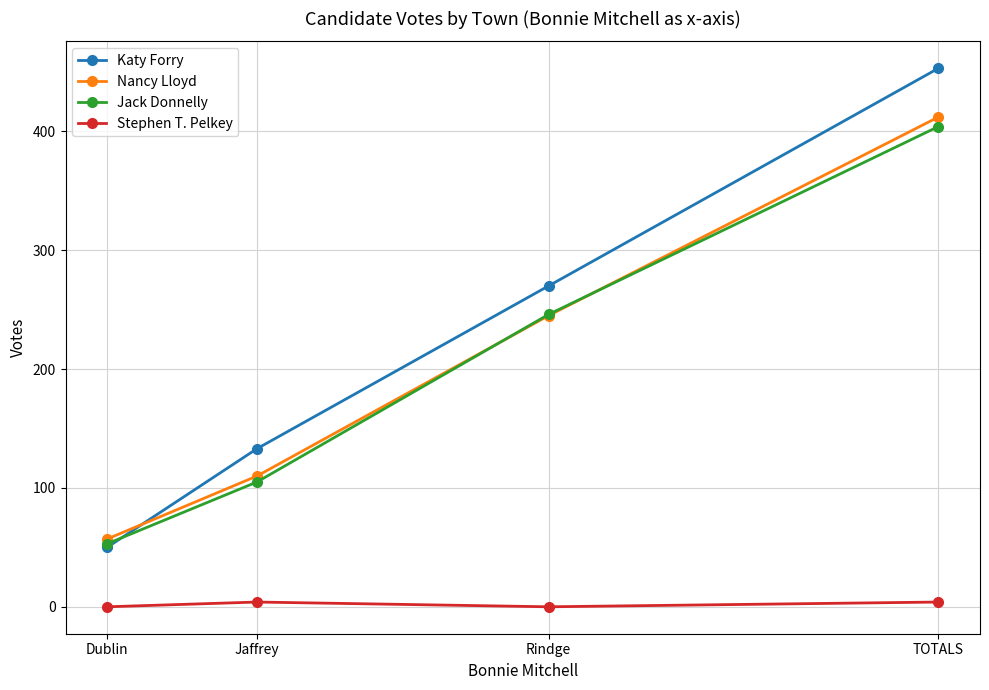

Is the value of Nancy Lloyd at Jaffrey greater than the value of Stephen T. Pelkey at Dublin?

Yes